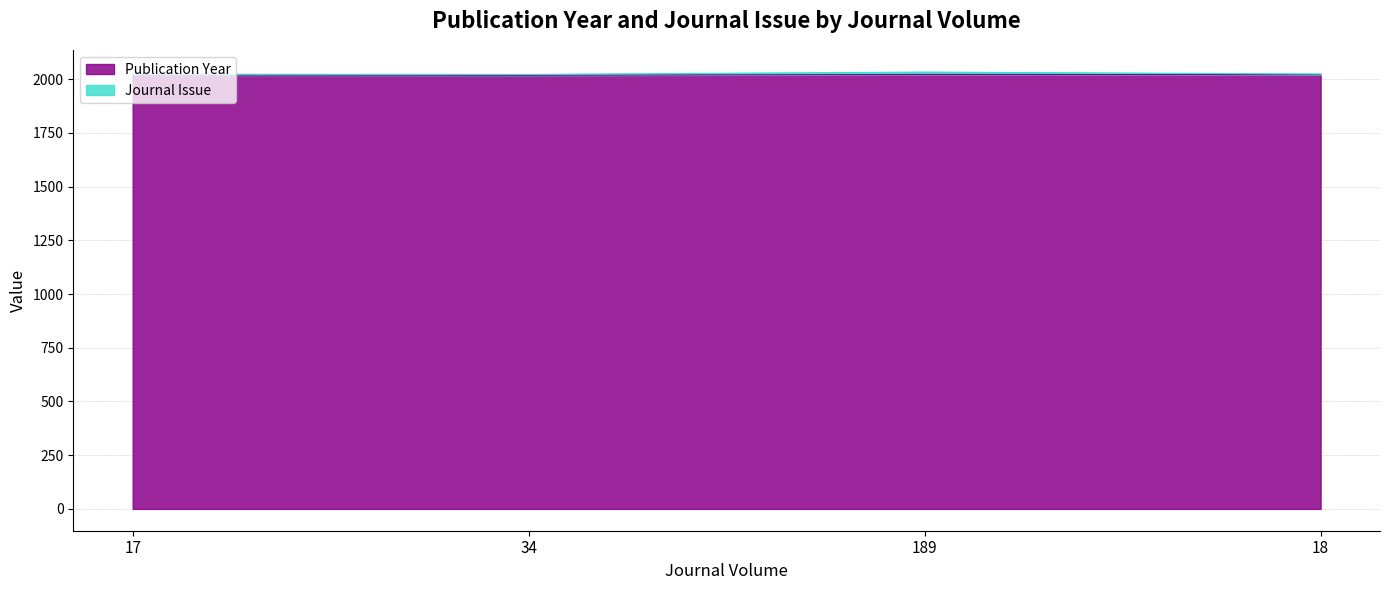

What is the maximum value shown in the chart?

2022